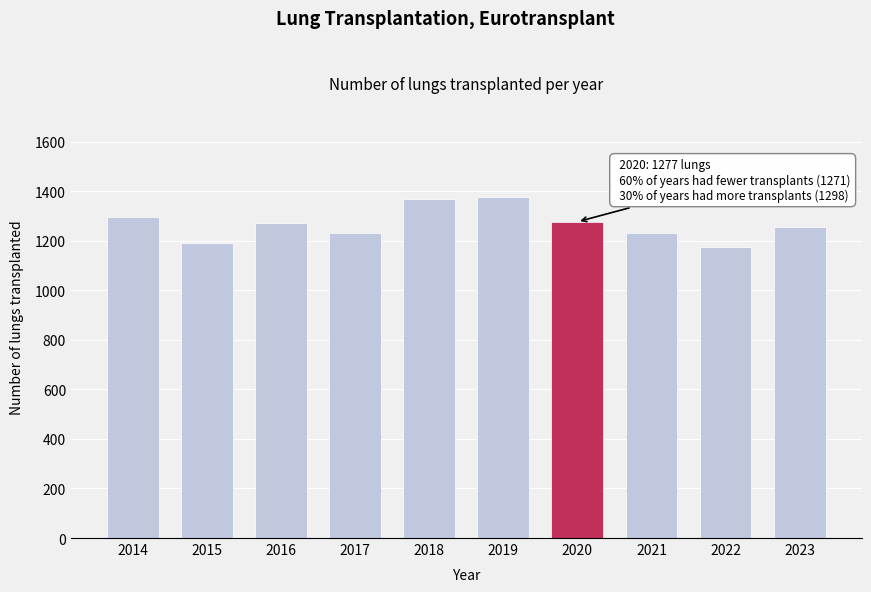

What is the change in value from 2015 to 2018?

+175